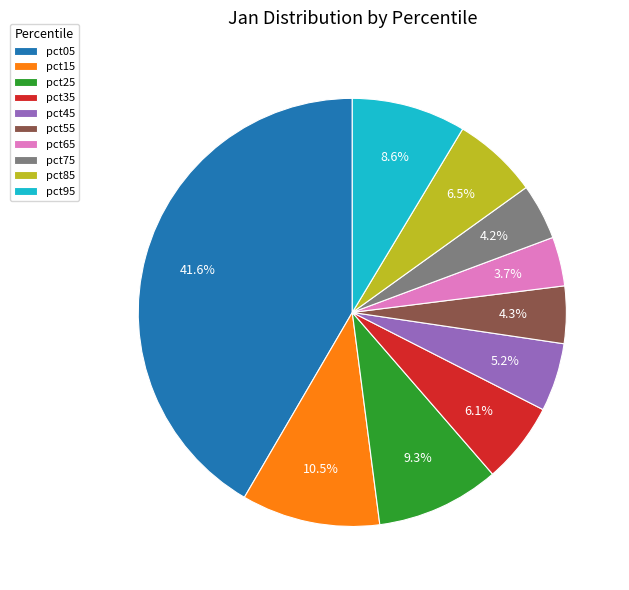

Combined, what portion of the pie is pct95 and pct45?

13.8%